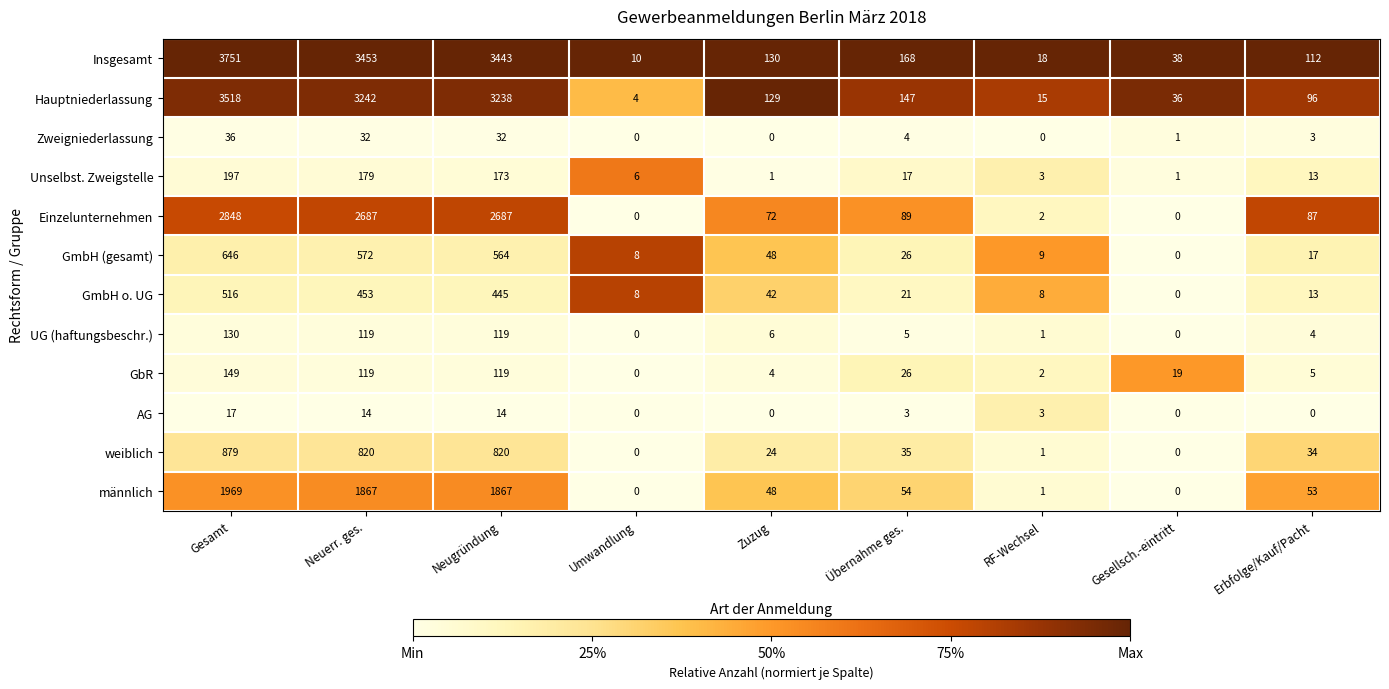

What is the greatest value displayed?

3751